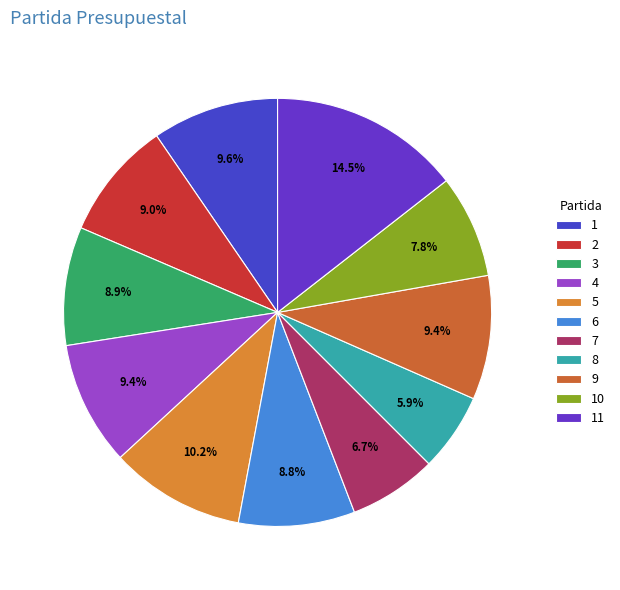

To the nearest percent, what is the difference between the largest and smallest slice percentages?

9%